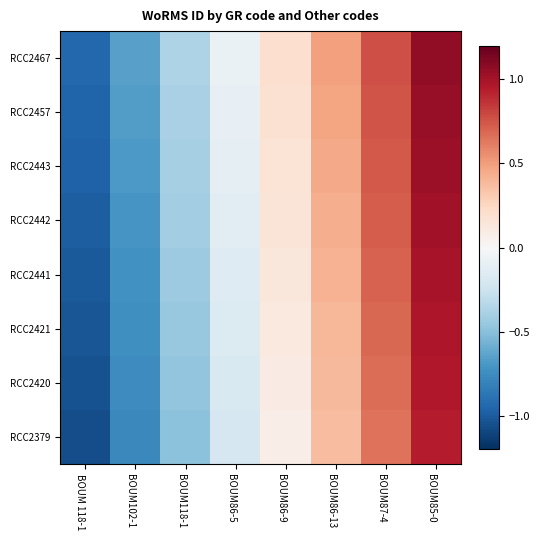

How many categories are shown in the chart?

8